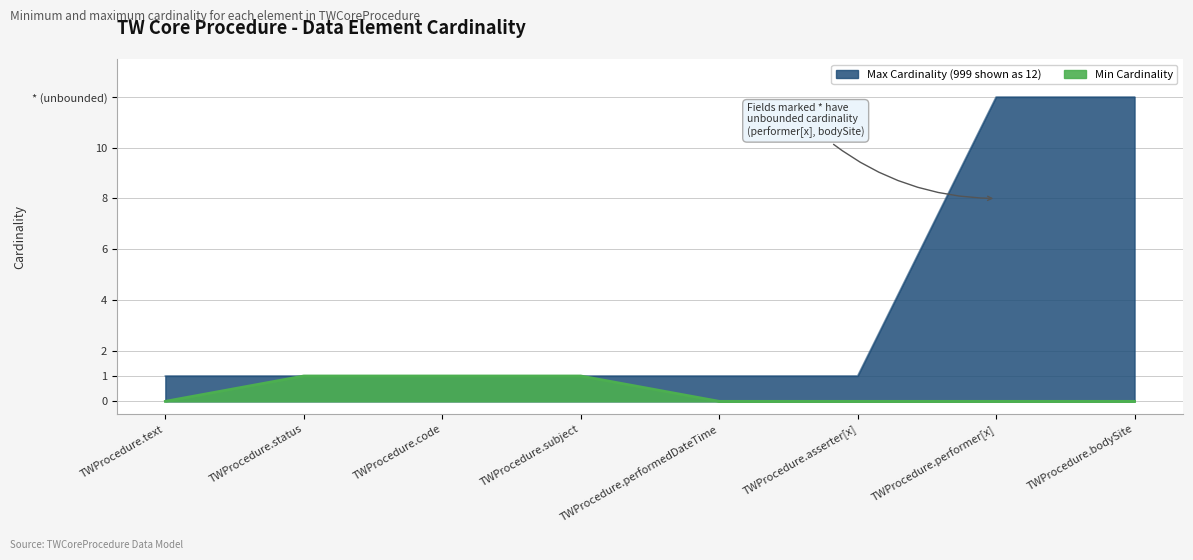

What is the total value across all series at TWProcedure.performer[x]?

12